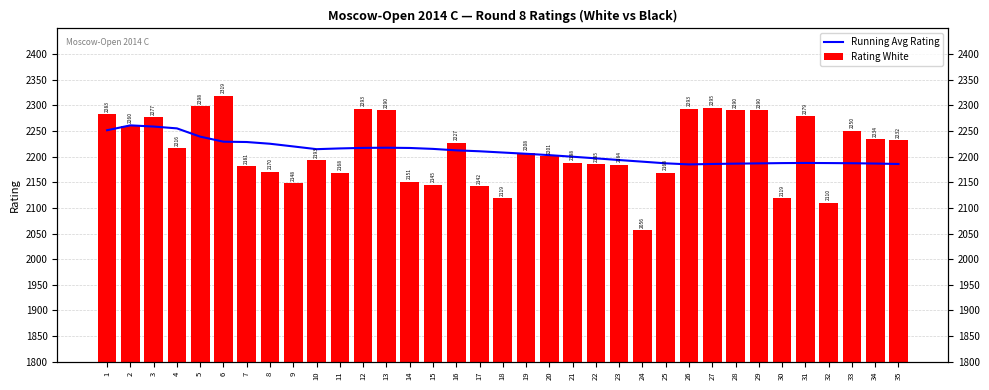

What is the difference between the second highest and second lowest values in the Rating White series?

188.0